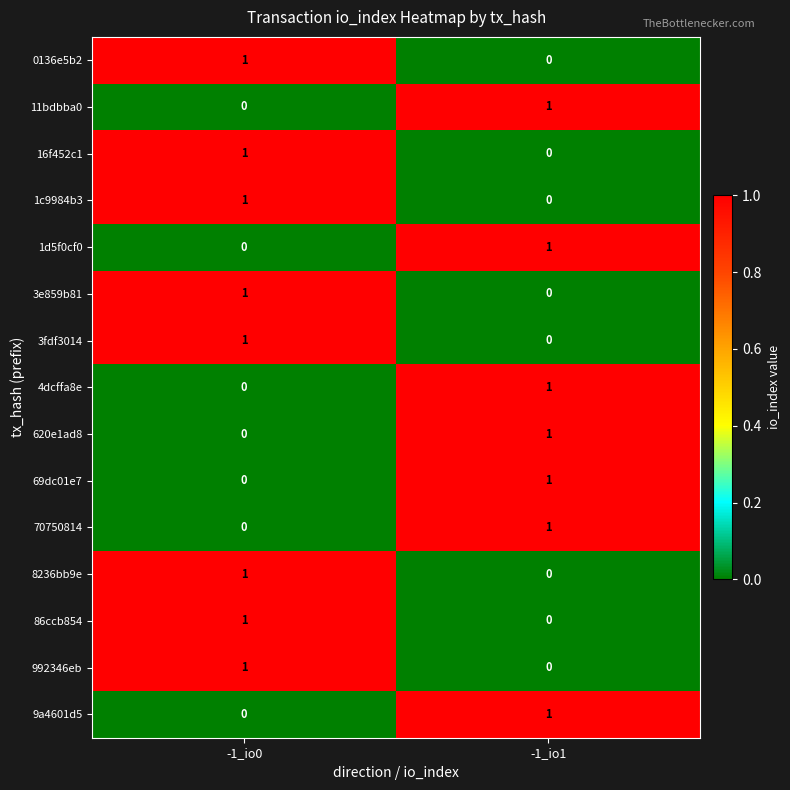

At which category is the sum across all series the highest?

-1_io0